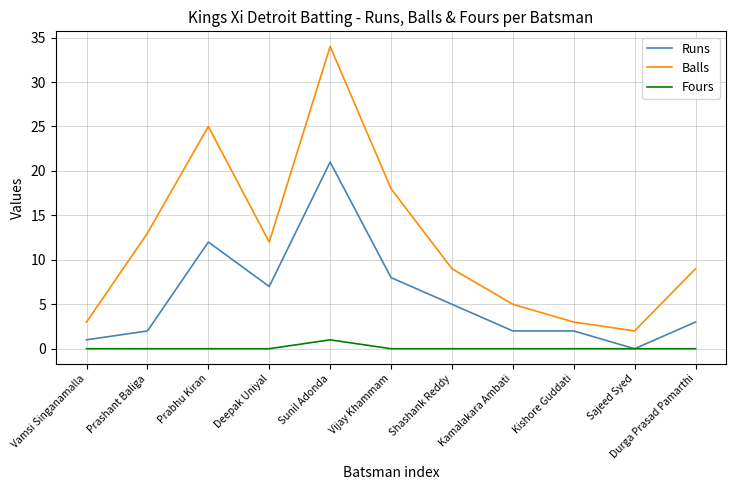

True or false: Runs and Balls cross at least once.

False